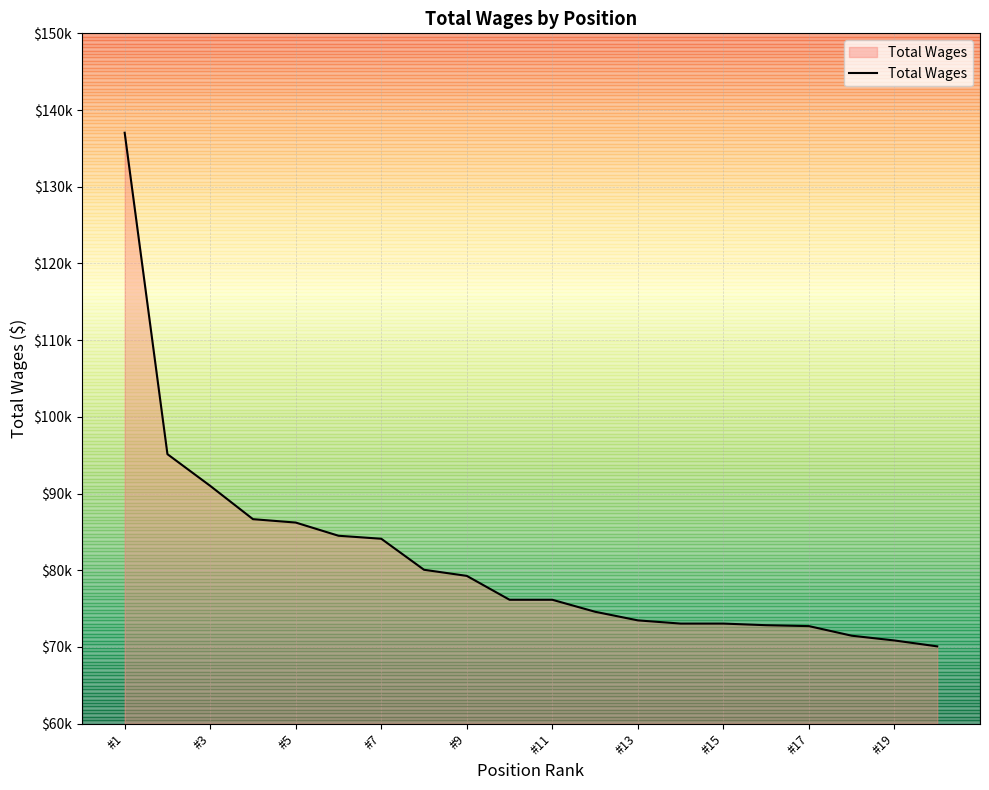

Does the chart display data point markers on the line(s)?

No